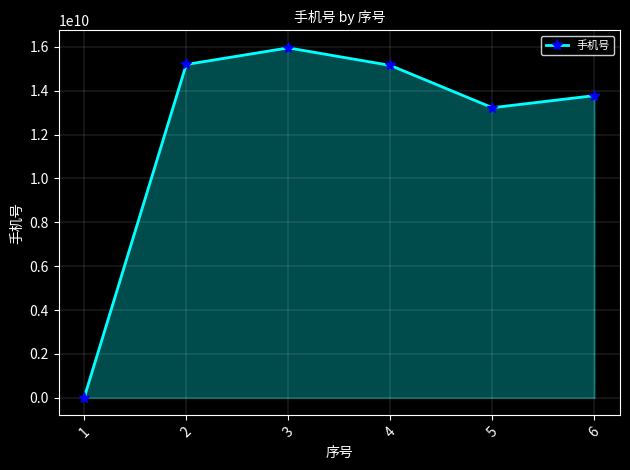

Is it true that the value at 3 is 15952310464?

True